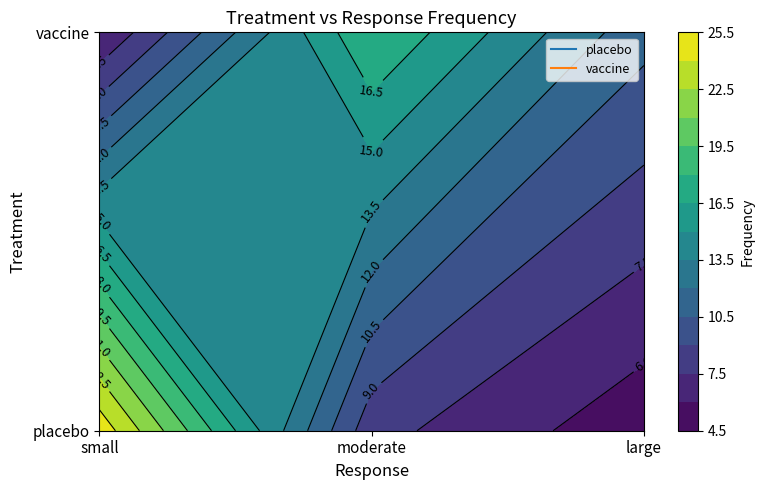

What is the sum of the vaccine values at small and moderate?

24